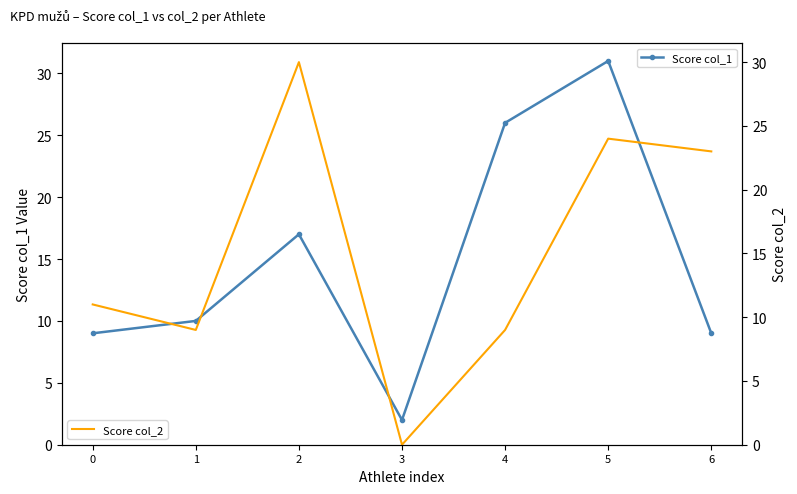

Is the value of Score col_2 at 5 greater than the value of Score col_1 at 2?

Yes